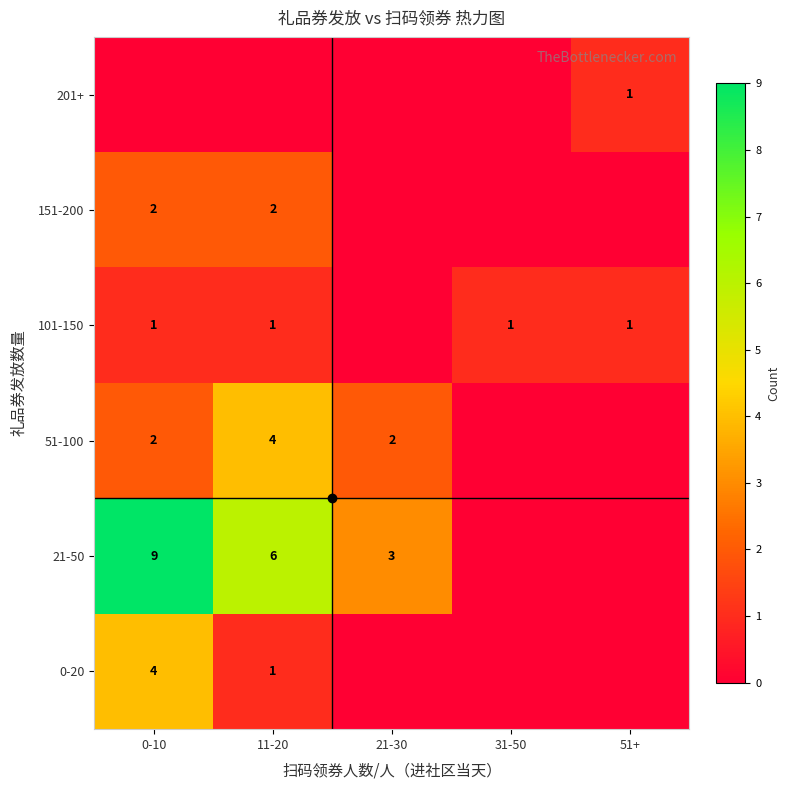

Is it true that 151-200 equals 2 at 0-10?

True